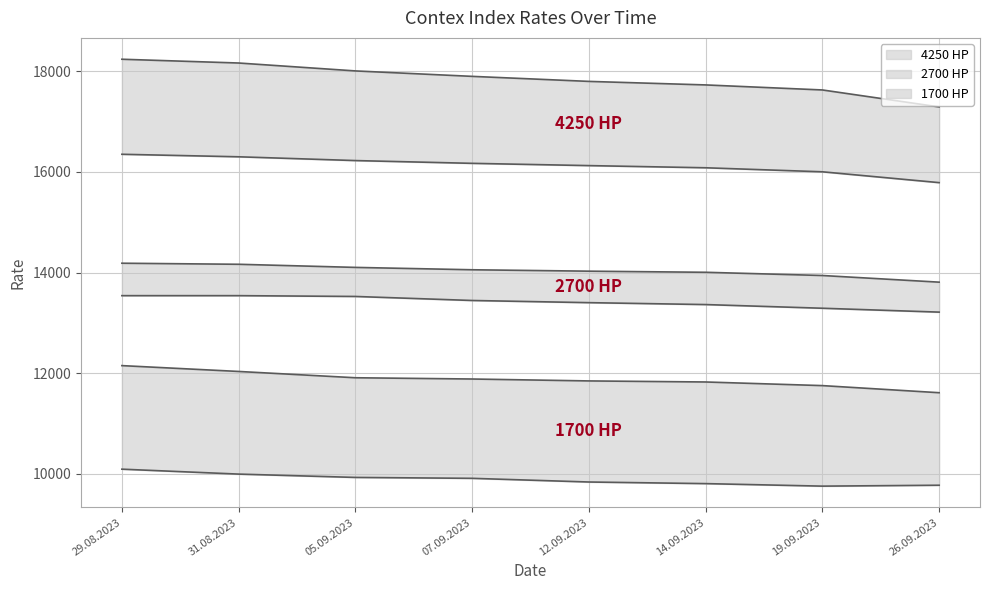

Reading left to right, what are all the values shown in this chart?

1100: 29.08.2023=10096	31.08.2023=9998	05.09.2023=9932	07.09.2023=9914	12.09.2023=9841	14.09.2023=9809	19.09.2023=9759	26.09.2023=9777
1700: 29.08.2023=12152	31.08.2023=12036	05.09.2023=11911	07.09.2023=11886	12.09.2023=11848	14.09.2023=11827	19.09.2023=11755	26.09.2023=11614
2500: 29.08.2023=13541	31.08.2023=13541	05.09.2023=13525	07.09.2023=13445	12.09.2023=13402	14.09.2023=13364	19.09.2023=13291	26.09.2023=13214
2700: 29.08.2023=14185	31.08.2023=14164	05.09.2023=14102	07.09.2023=14055	12.09.2023=14027	14.09.2023=14005	19.09.2023=13941	26.09.2023=13809
3500: 29.08.2023=16348	31.08.2023=16298	05.09.2023=16223	07.09.2023=16168	12.09.2023=16123	14.09.2023=16080	19.09.2023=16000	26.09.2023=15785
4250: 29.08.2023=18235	31.08.2023=18160	05.09.2023=18003	07.09.2023=17895	12.09.2023=17795	14.09.2023=17725	19.09.2023=17625	26.09.2023=17288